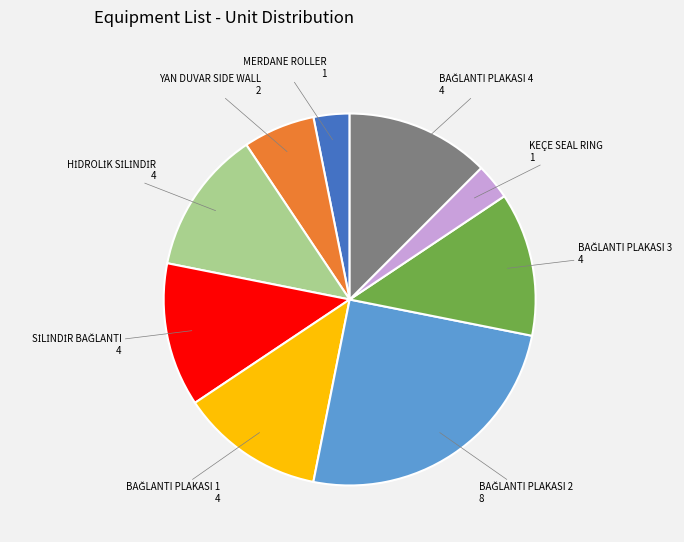

Does any single category account for the majority?

No